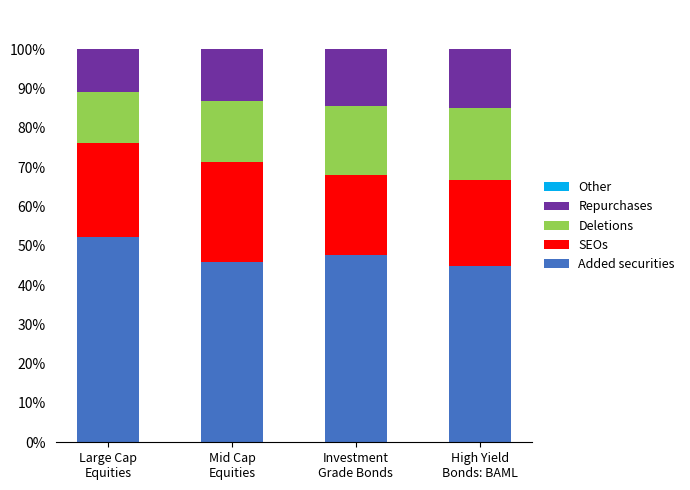

Are the bars horizontal?

No